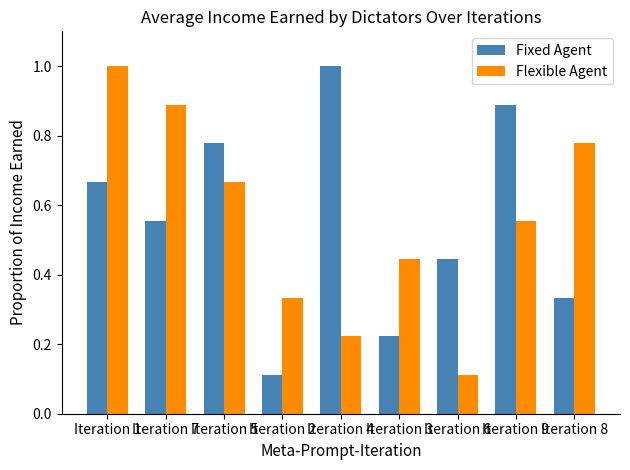

At which label is Fixed Agent closest to 0?

Iteration 2